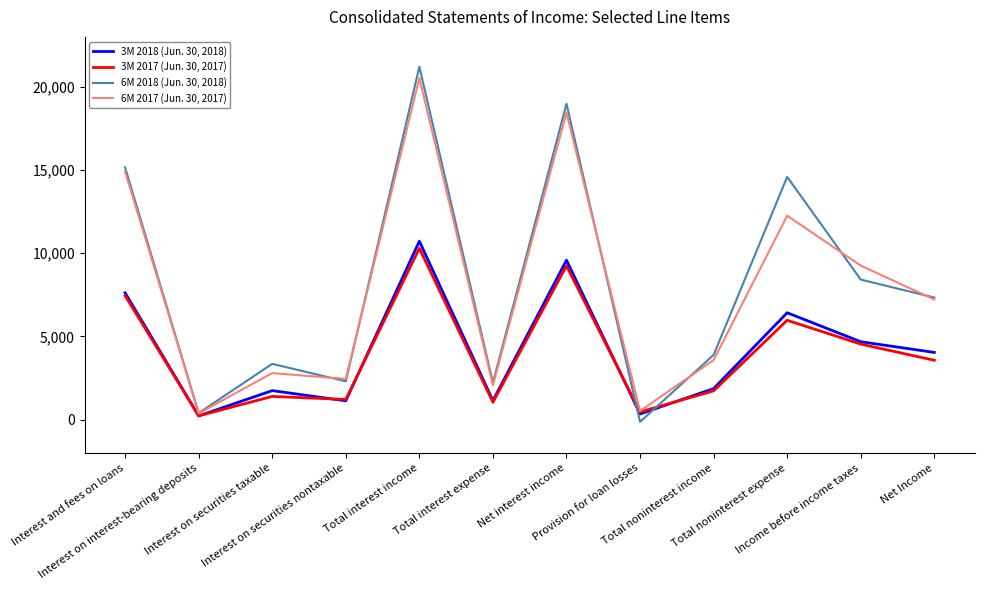

What is the greatest value displayed?

21210